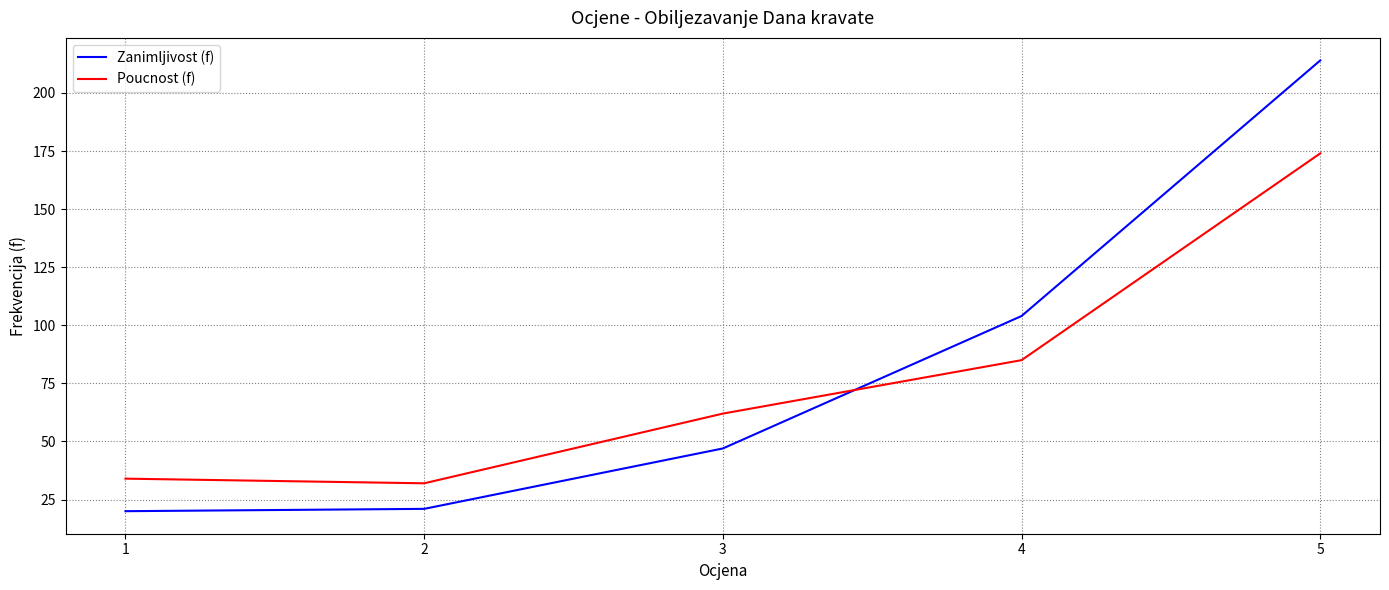

What is the difference between the maximum and minimum values in the Poucnost (f) series?

142